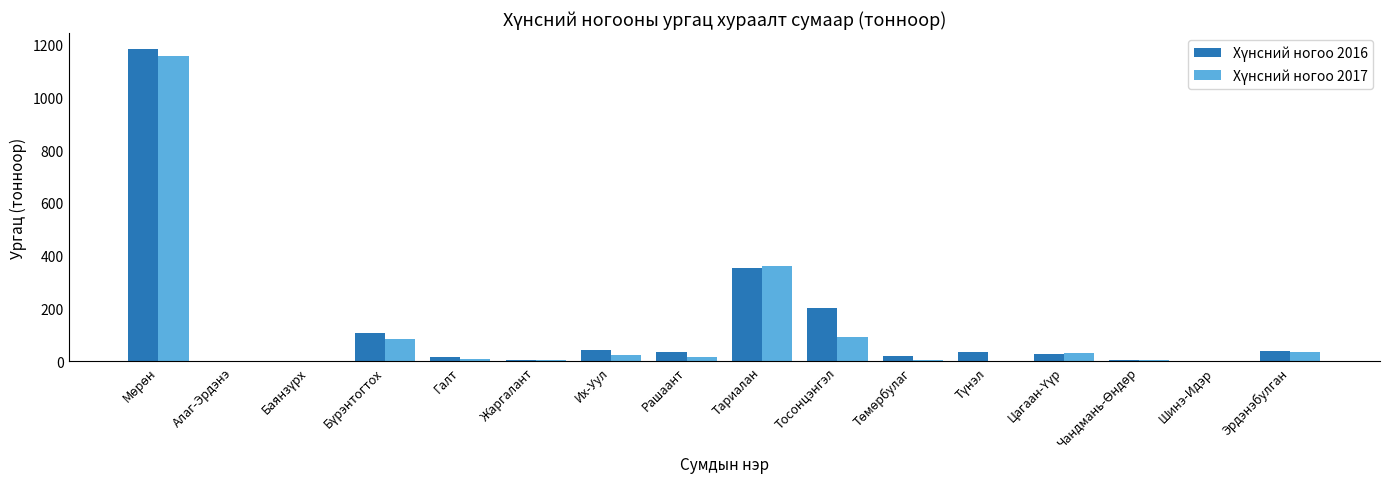

What is the maximum value shown in the chart?

1183.3